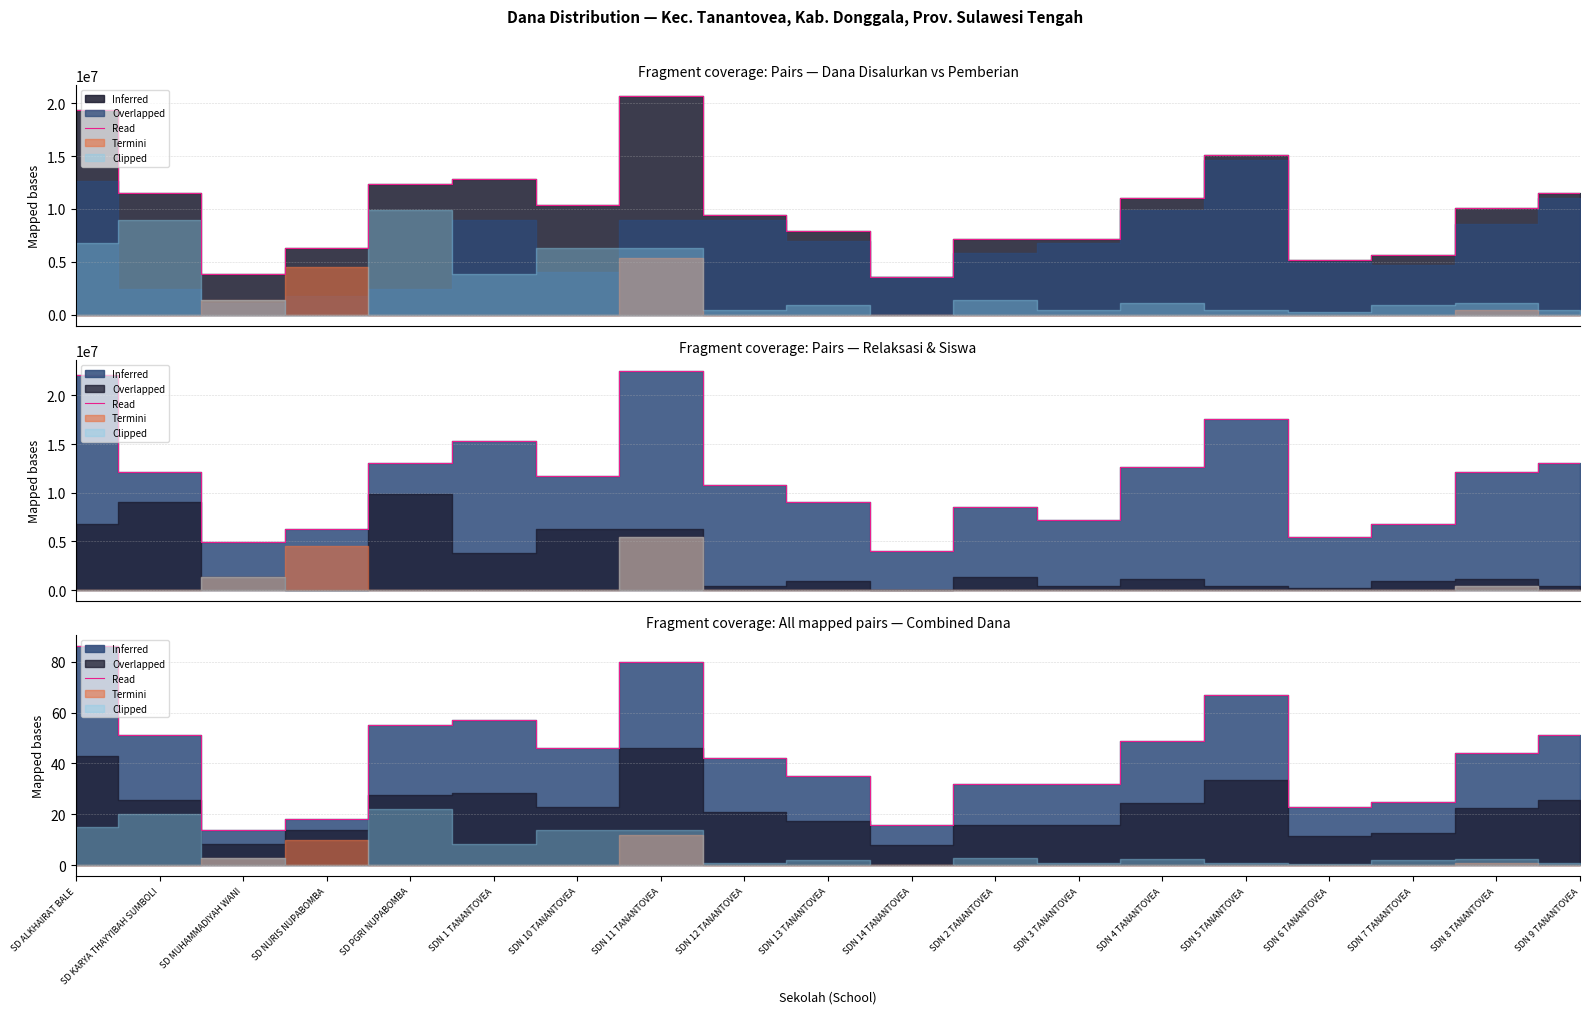

What is the difference between the maximum and minimum values?

72